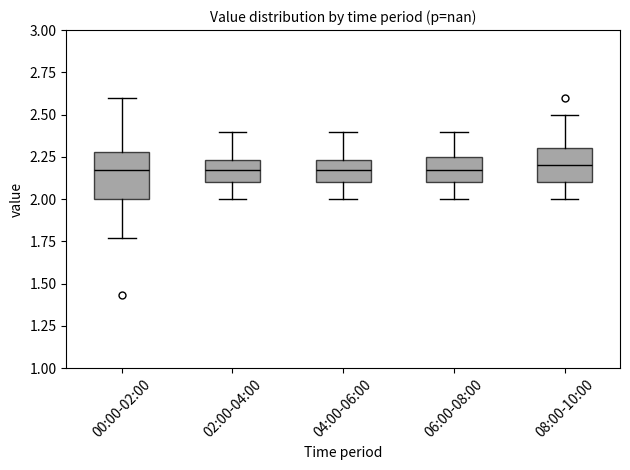

Comparing the boxes themselves (not the whiskers), which one is the tallest?

00:00-02:00